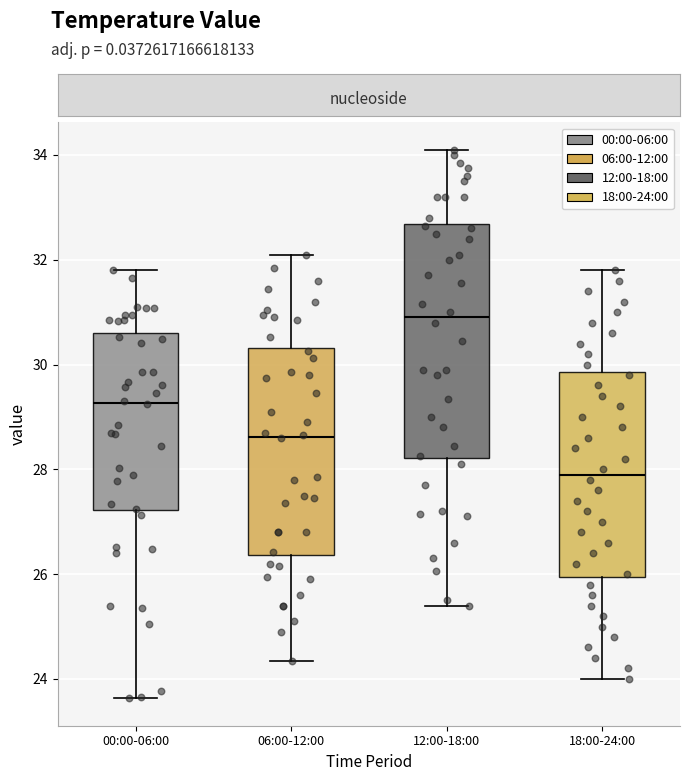

Reading left to right, transcribe this box plot: for each box, give where its median line is, the range the box spans, and where its two whiskers end, as read against the y-axis. The values are not printed on the chart, so give them approximately, as read against the axis.

00:00-06:00: median 29.2, box 27.2 to 30.6, whiskers 23.6 to 31.8
06:00-12:00: median 28.6, box 26.4 to 30.4, whiskers 24.4 to 32.2
12:00-18:00: median 31.0, box 28.2 to 32.6, whiskers 25.4 to 34.2
18:00-24:00: median 28.0, box 26.0 to 29.8, whiskers 24.0 to 31.8